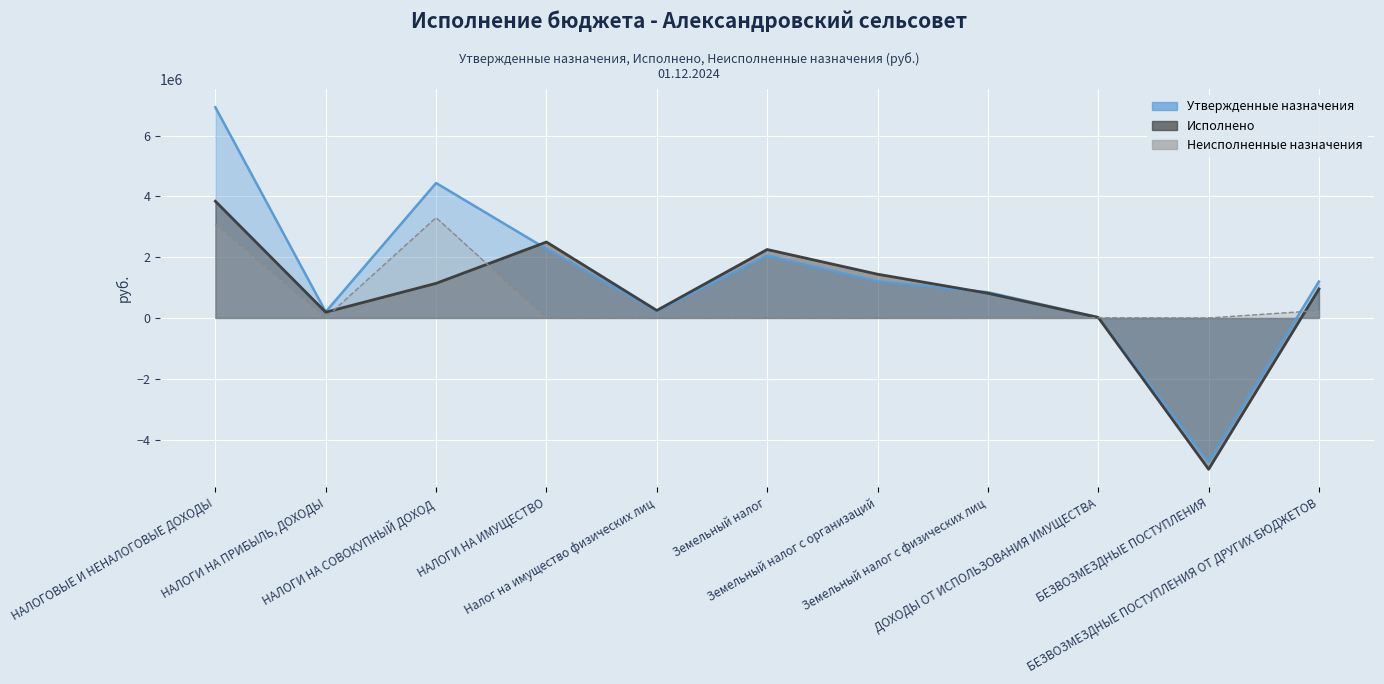

After their last crossing, which series has the higher values: Неисполненные назначения or Исполнено?

Исполнено